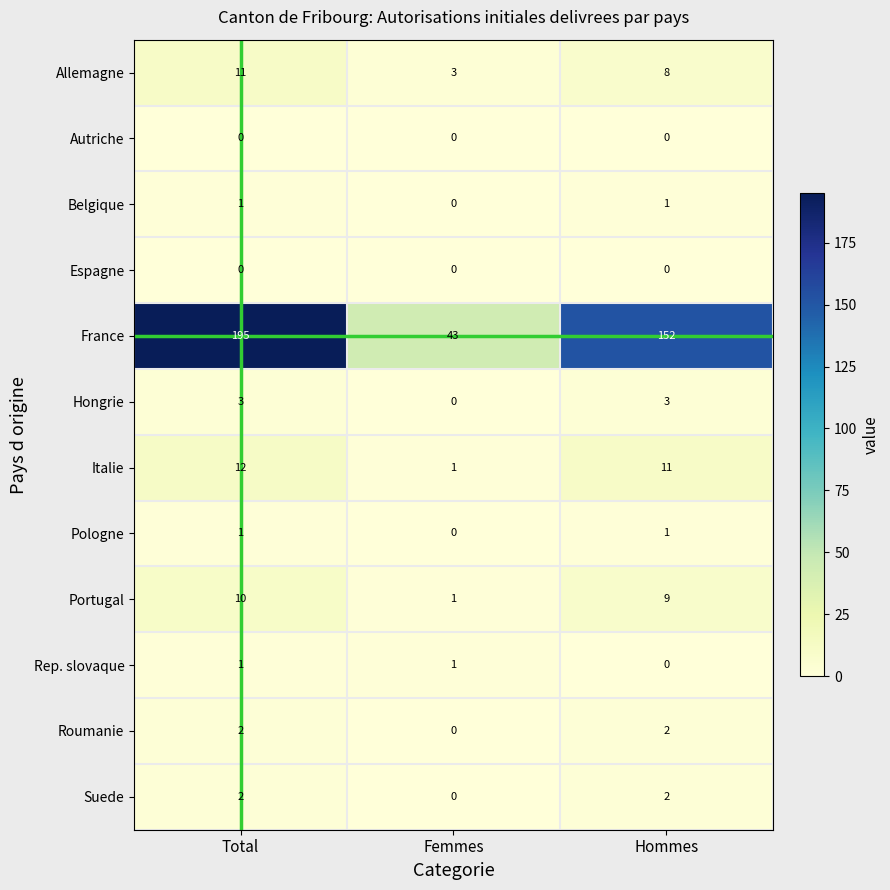

What value does the France series have at Hommes?

152